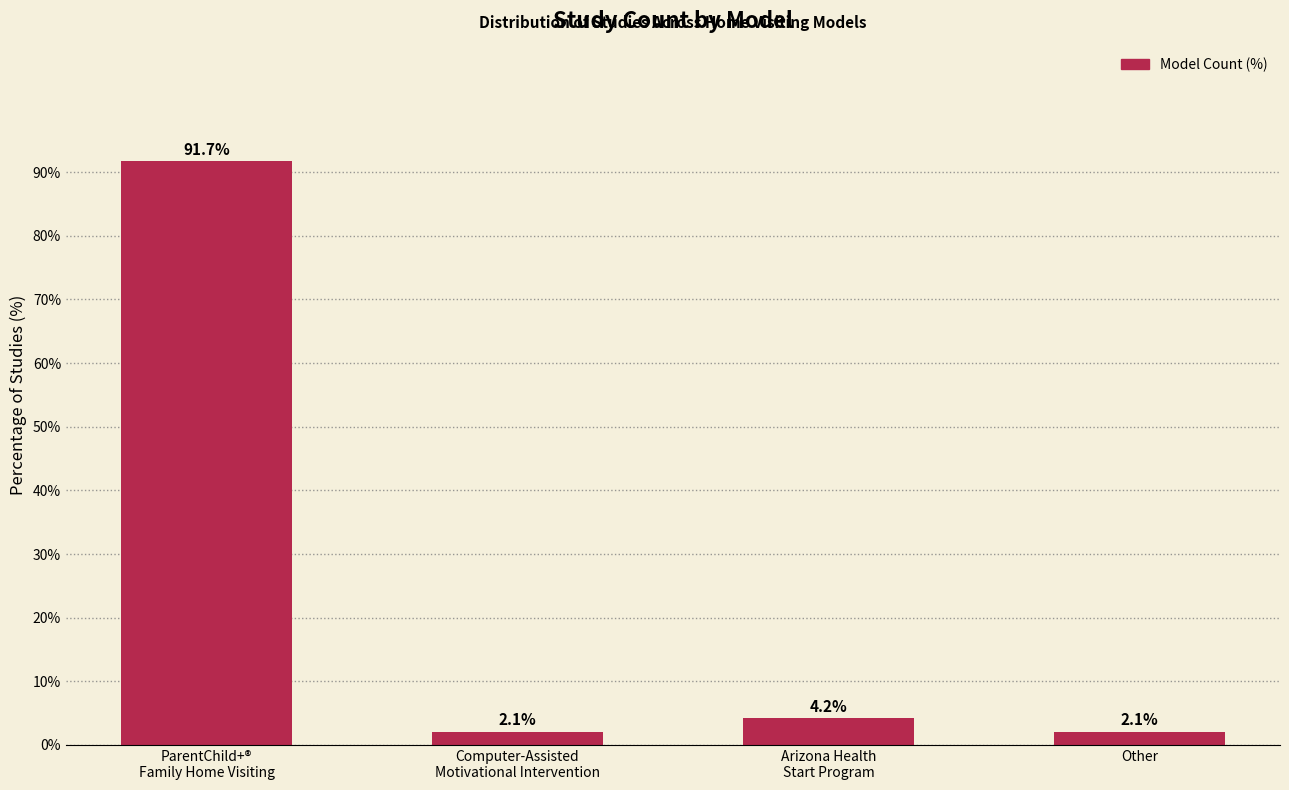

What is the label of the 1st bar from the left?

ParentChild+®
Family Home Visiting